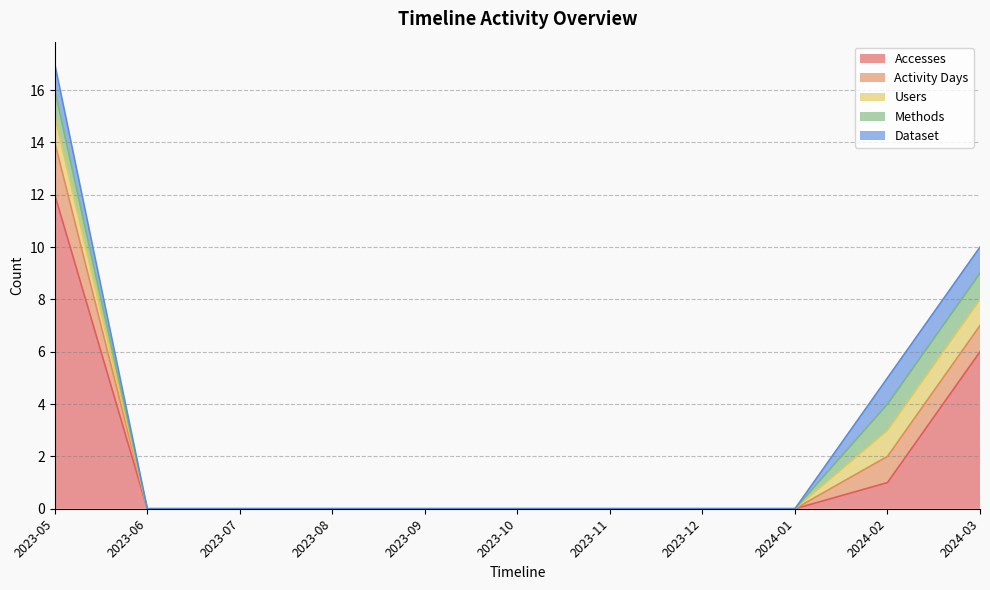

Which label corresponds to the largest value in the chart?

2023-05